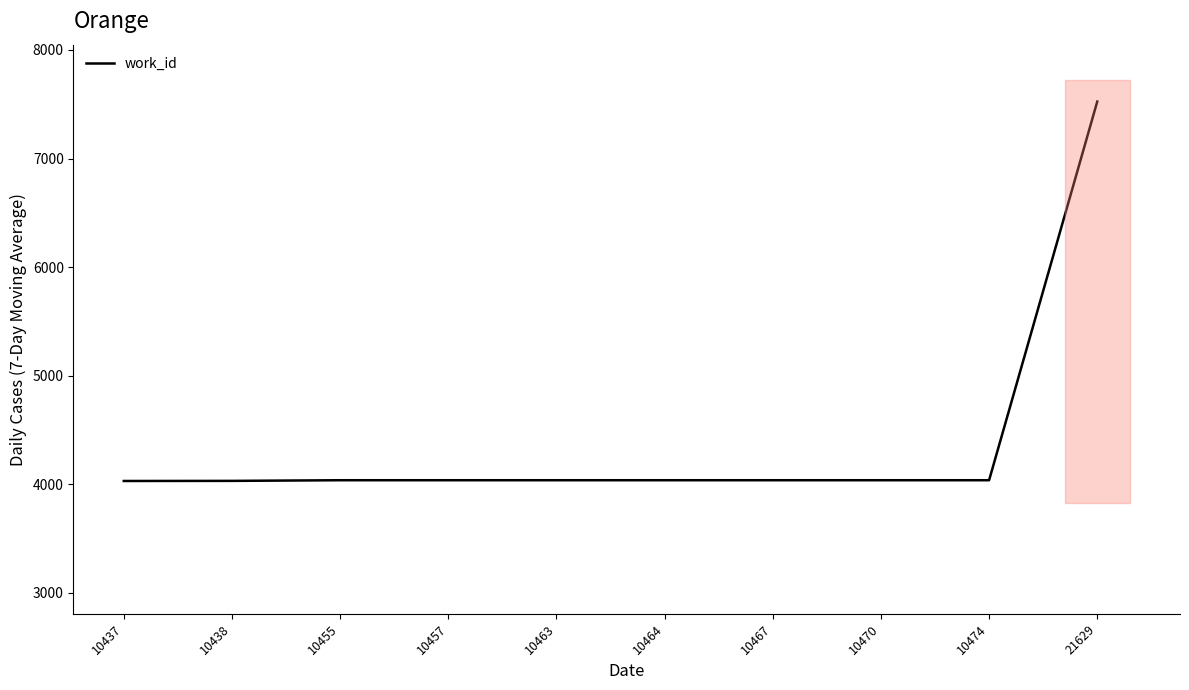

What is the value of the 5th point from the left?

4038